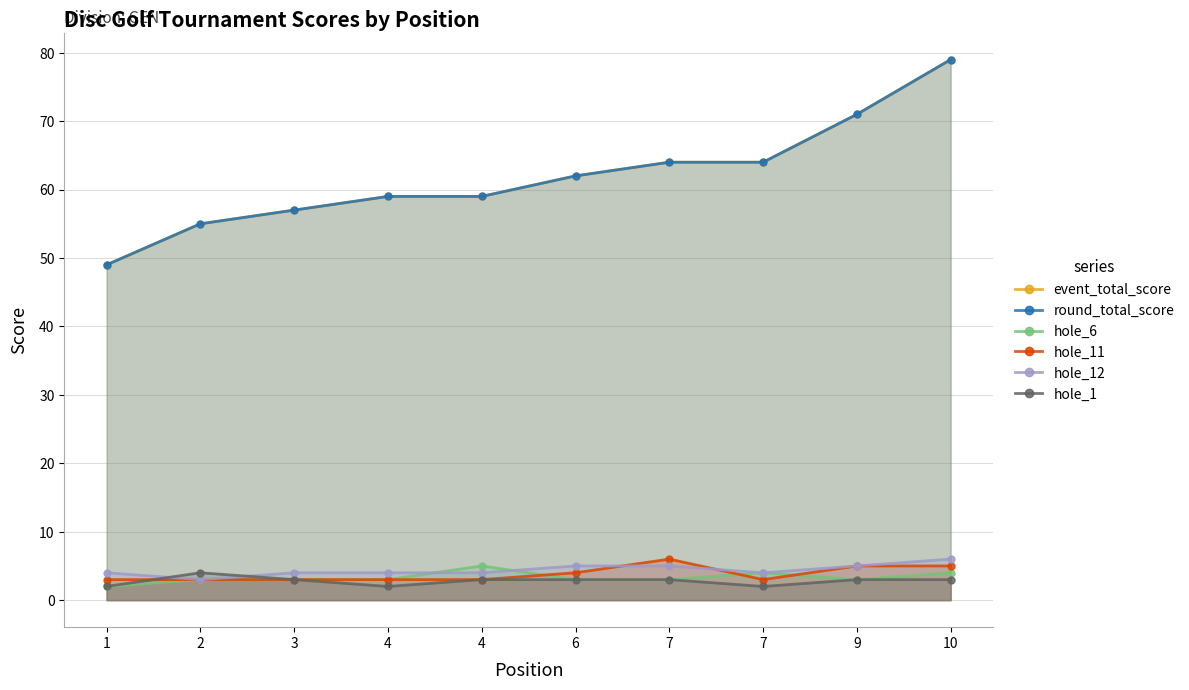

At which category does hole_6 reach its first local peak?

4